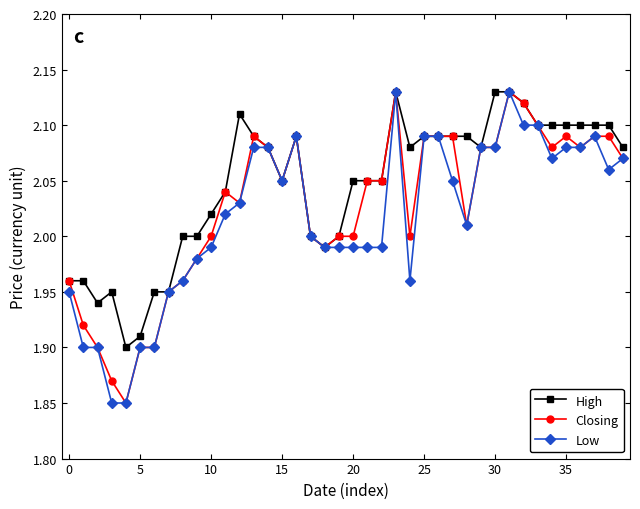

True or false: High has more than 1 points higher than both neighbors.

True